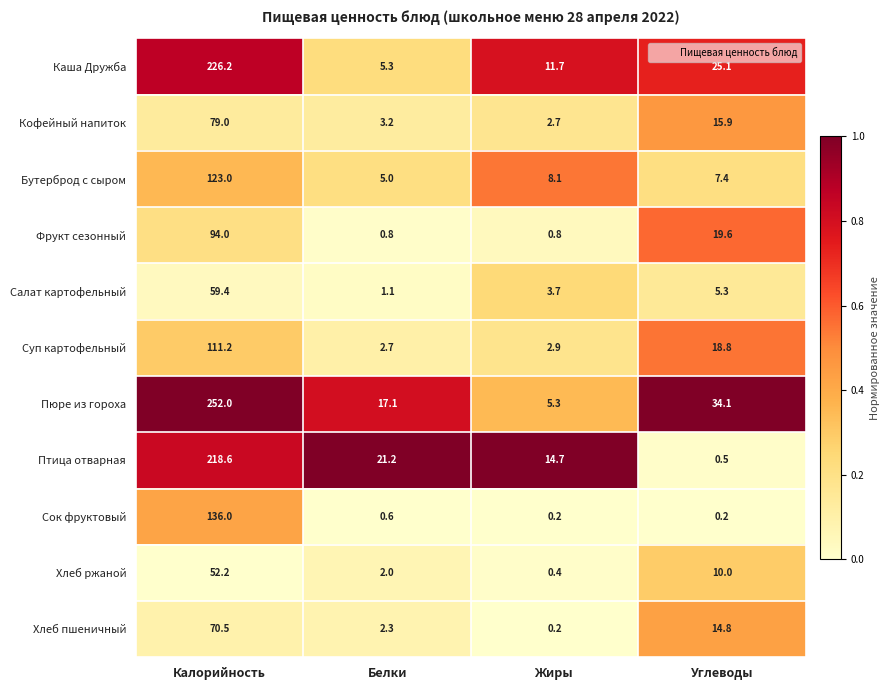

How many data points does each series have?

4